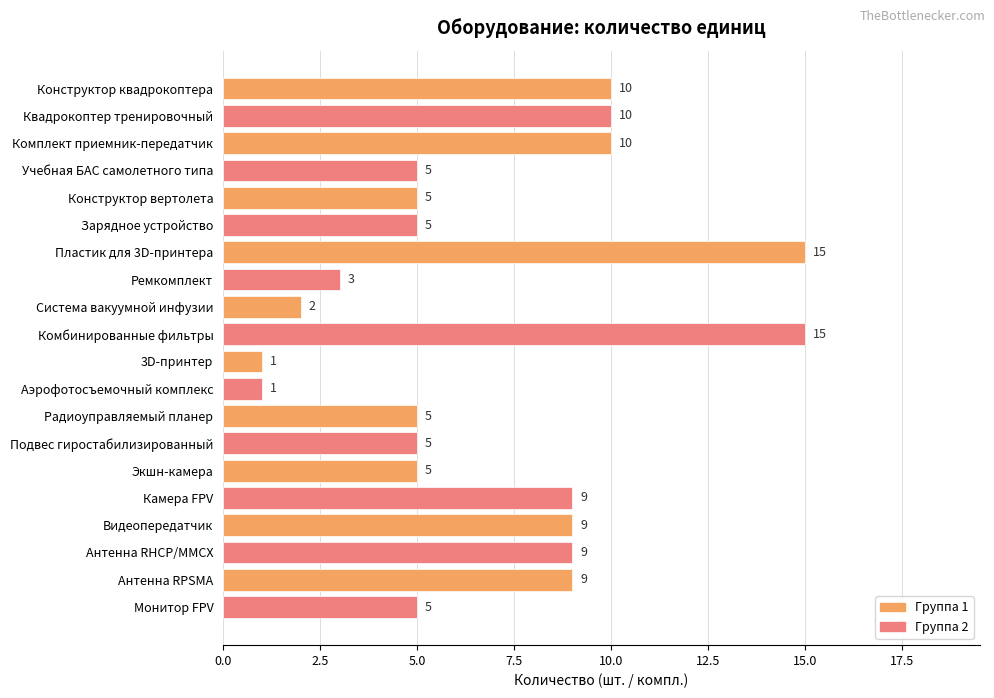

What is the greatest value displayed?

15